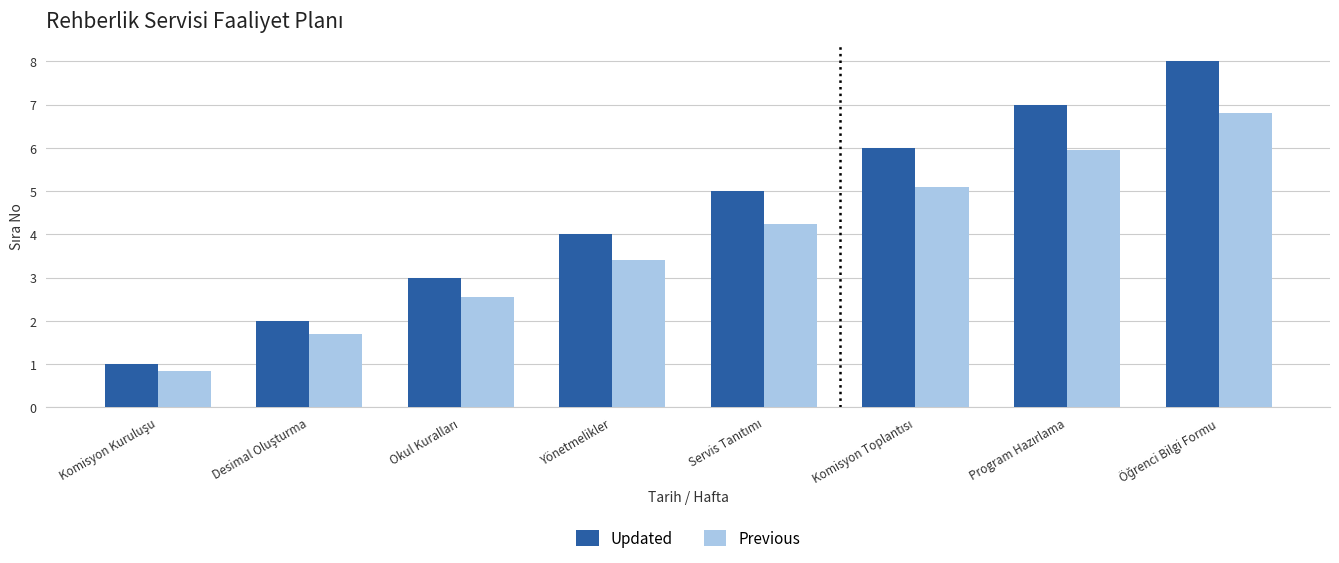

Which series has the largest range (max minus min)?

Updated